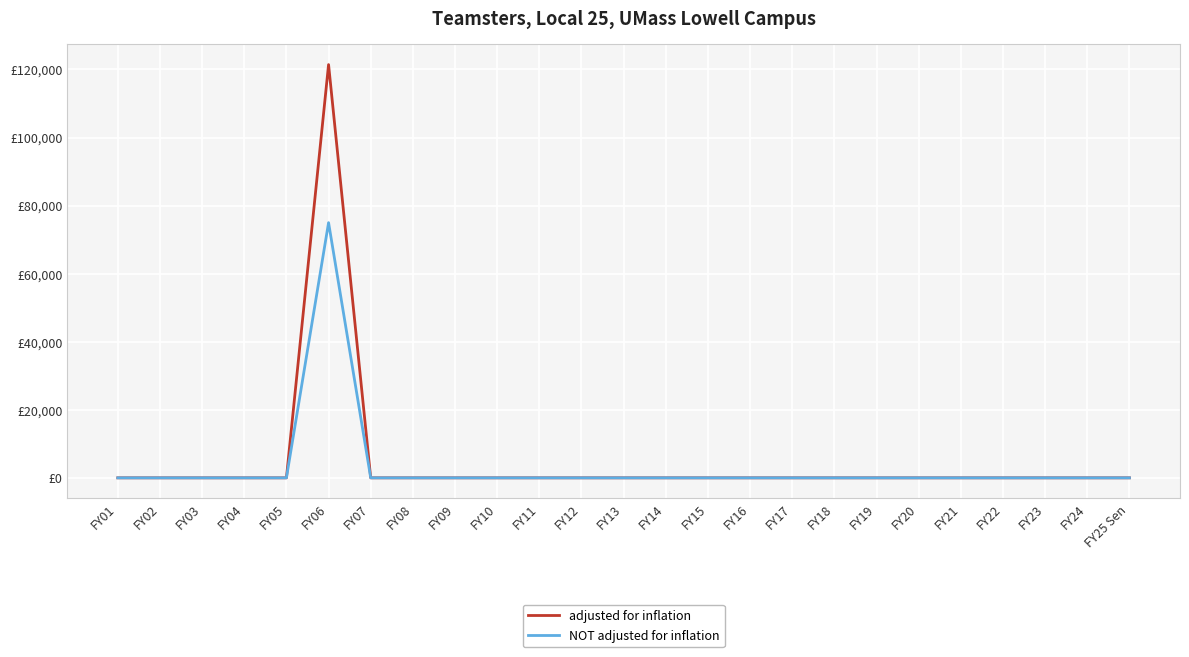

Reading left to right, extract all data points from this chart.

adjusted for inflation: FY01=0	FY02=0	FY03=0	FY04=0	FY05=0	FY06=121435	FY07=0	FY08=0	FY09=0	FY10=0	FY11=0	FY12=0	FY13=0	FY14=0	FY15=0	FY16=0	FY17=0	FY18=0	FY19=0	FY20=0	FY21=0	FY22=0	FY23=0	FY24=0	FY25 Sen=0
NOT adjusted for inflation: FY01=0	FY02=0	FY03=0	FY04=0	FY05=0	FY06=74989	FY07=0	FY08=0	FY09=0	FY10=0	FY11=0	FY12=0	FY13=0	FY14=0	FY15=0	FY16=0	FY17=0	FY18=0	FY19=0	FY20=0	FY21=0	FY22=0	FY23=0	FY24=0	FY25 Sen=0